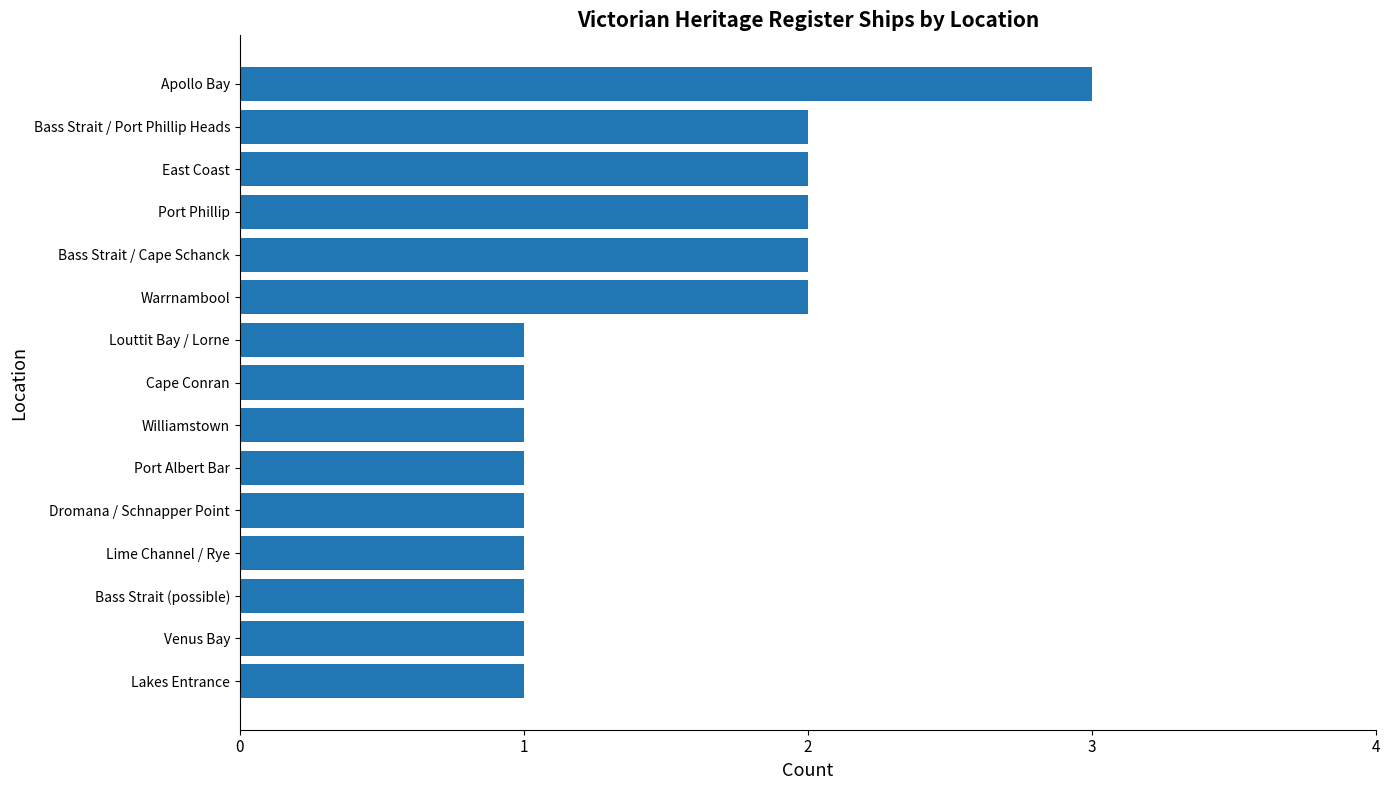

Which has a higher value, Bass Strait / Cape Schanck or Williamstown?

Bass Strait / Cape Schanck